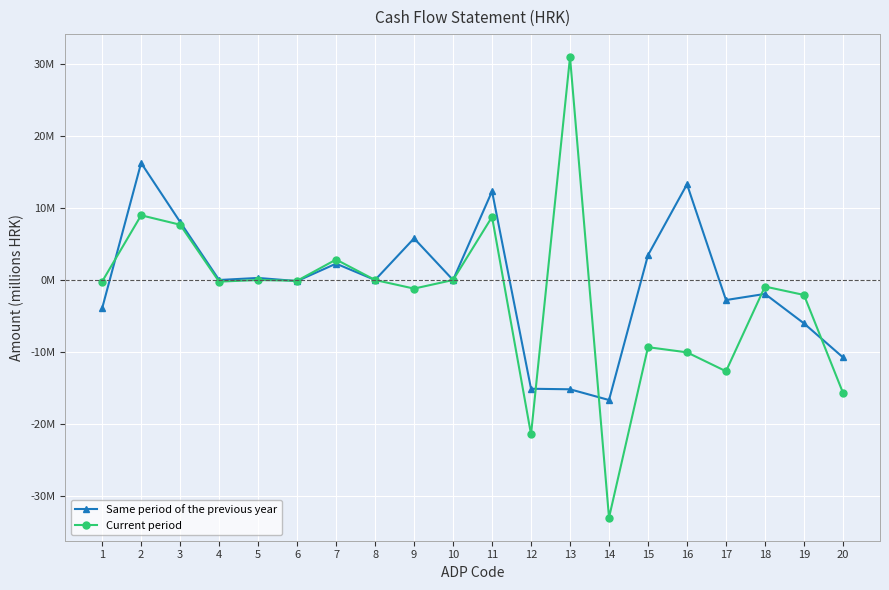

Which category has the highest value across all series?

13